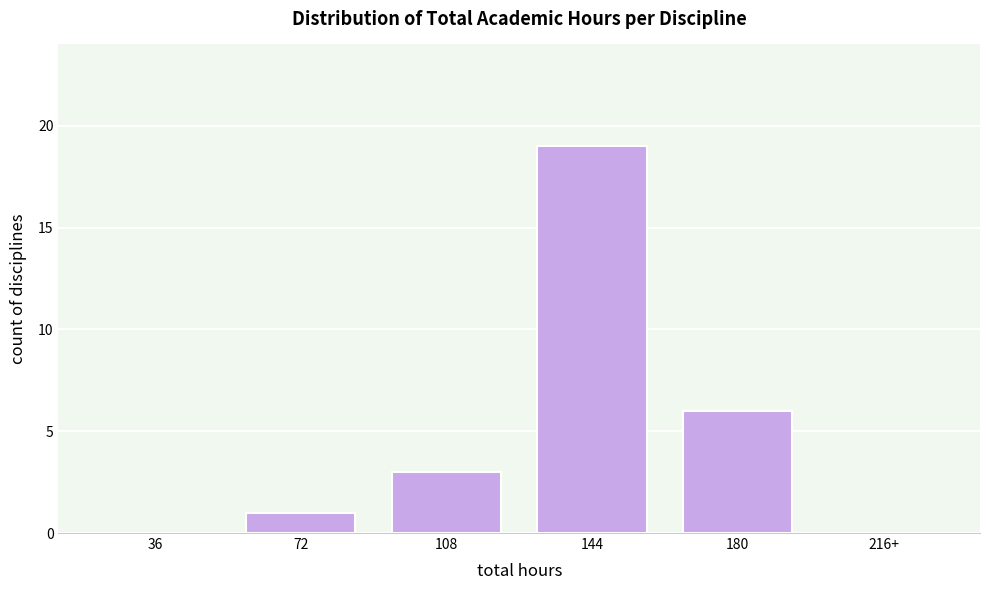

Reading left to right, what are all the values shown in this chart?

36=0	72=1	108=3	144=19	180=6	216+=0